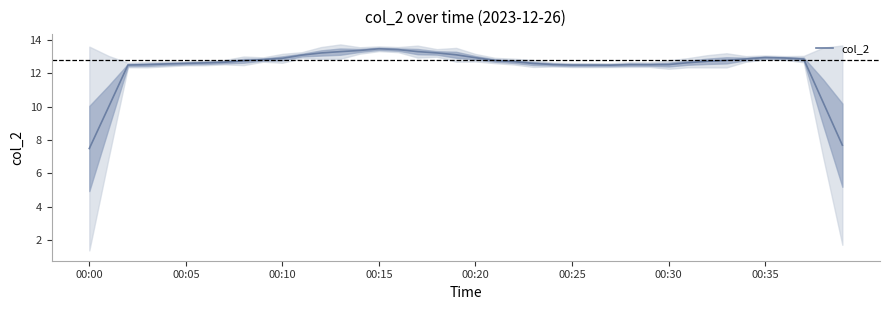

Reading left to right, list all the values displayed in this chart.

7.5	10.0	12.5	12.5	12.6	12.6	12.6	12.7	12.8	12.8	12.9	13.1	13.2	13.3	13.4	13.5	13.4	13.3	13.2	13.1	12.9	12.8	12.7	12.6	12.5	12.5	12.5	12.5	12.5	12.5	12.5	12.6	12.7	12.8	12.9	12.9	12.9	12.9	10.3	7.7